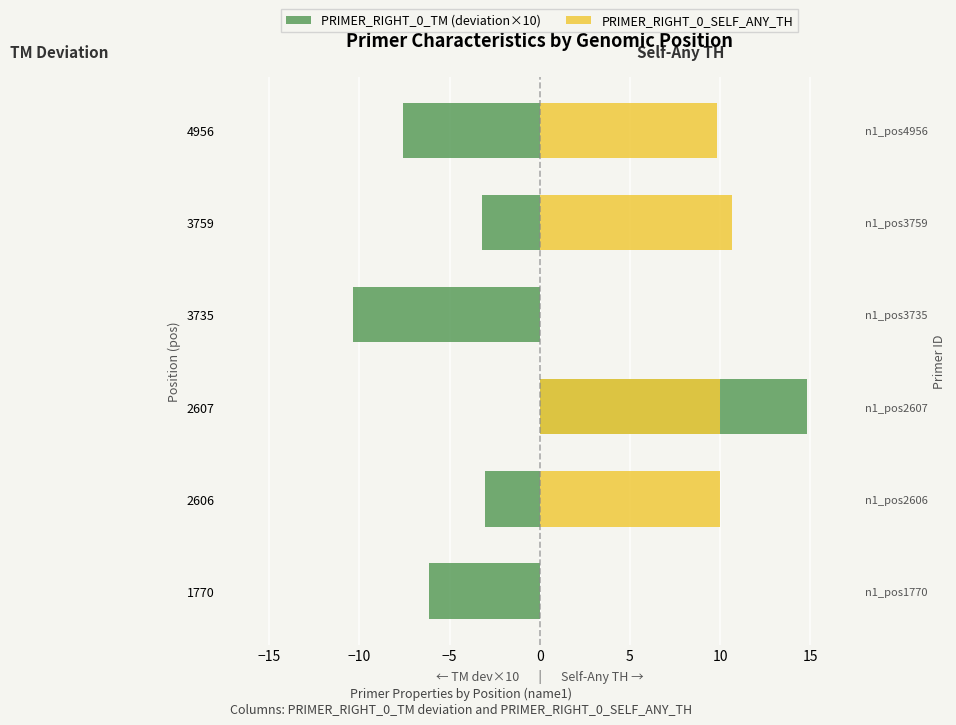

True or false: PRIMER_RIGHT_0_SELF_ANY_TH has a value of 15.1 at 2606.

False